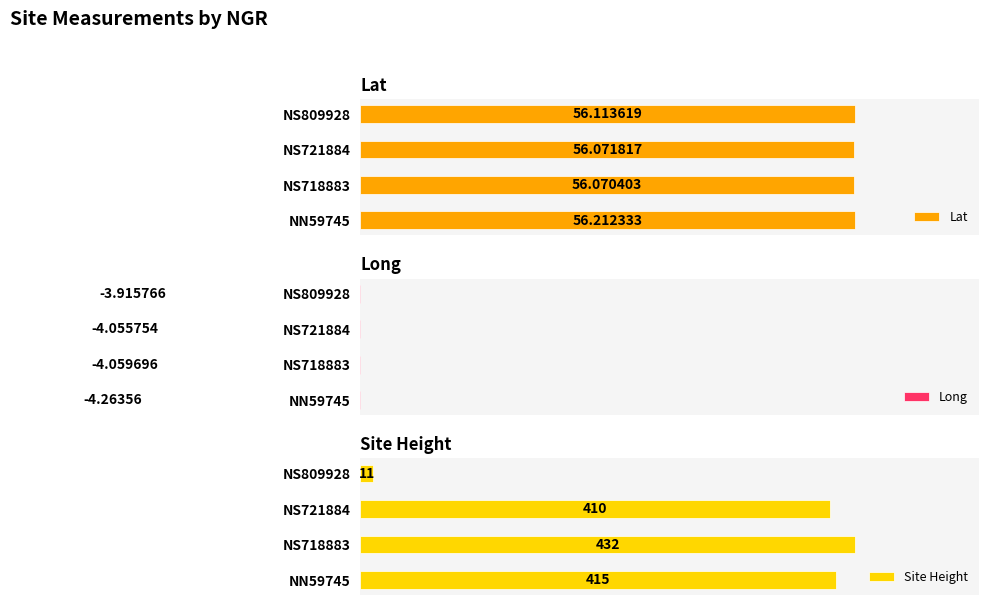

List the labels in order of Lat value, largest first.

NN59745, NS809928, NS721884, NS718883